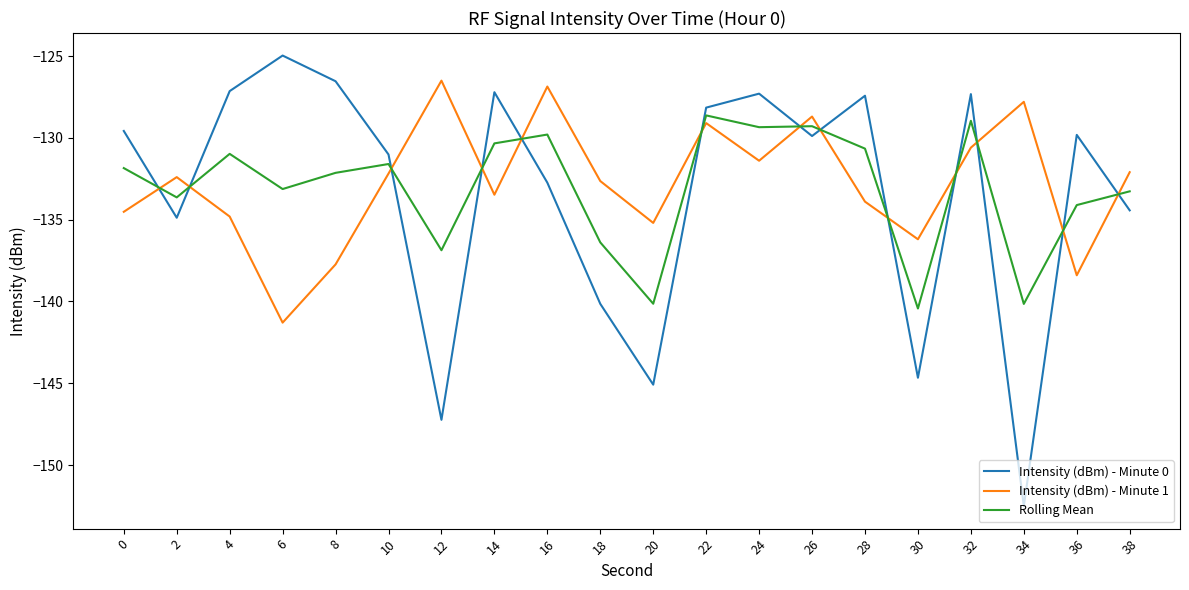

True or false: Rolling Mean and Intensity (dBm) - Minute 0 intersect in this chart.

True